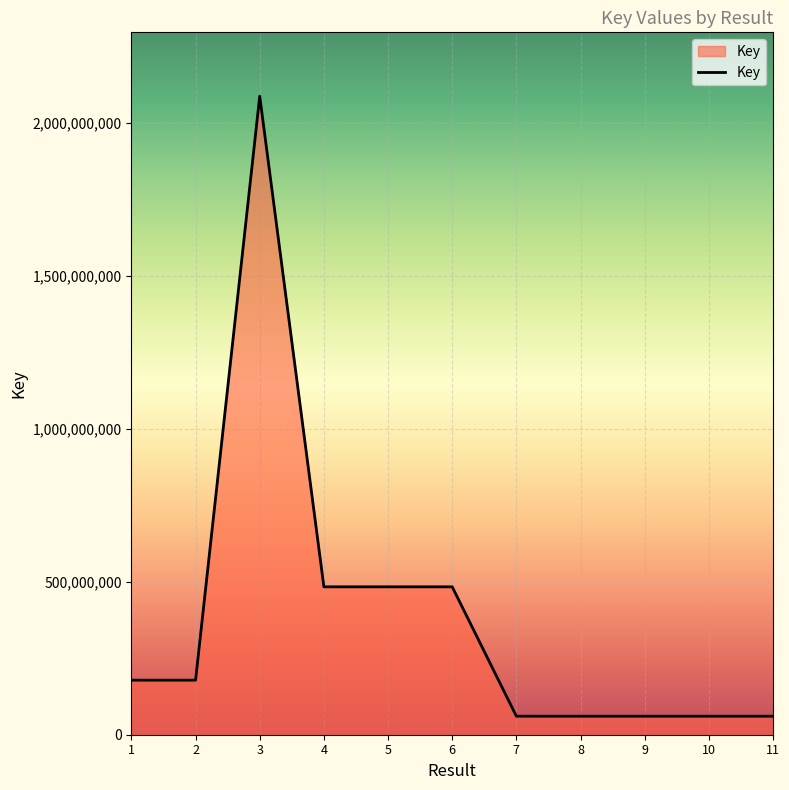

The value at 3 is 3402704085. True or false?

False